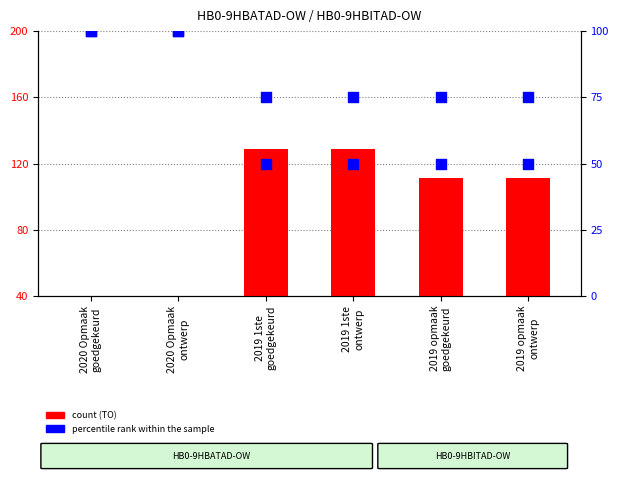

Which series has the widest spread of Y values?

TO (count)